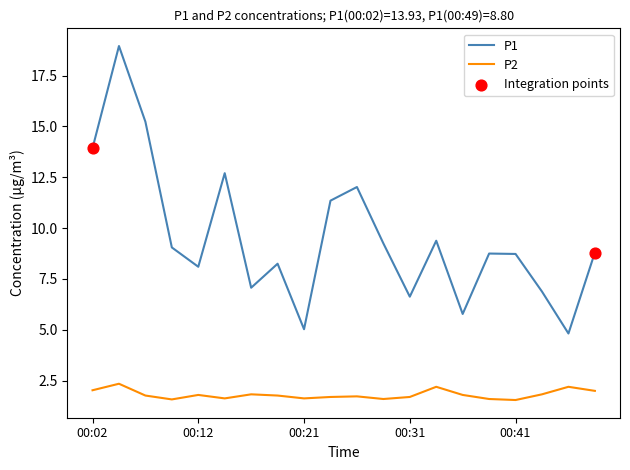

Which series has the largest range (max minus min)?

P1